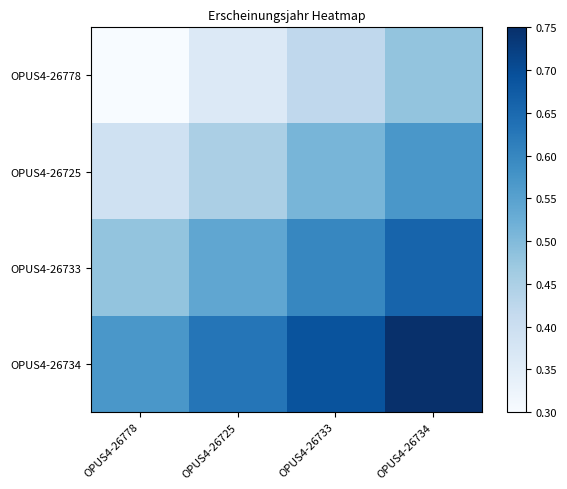

What is the difference between the highest and lowest values at OPUS4-26733?

0.3